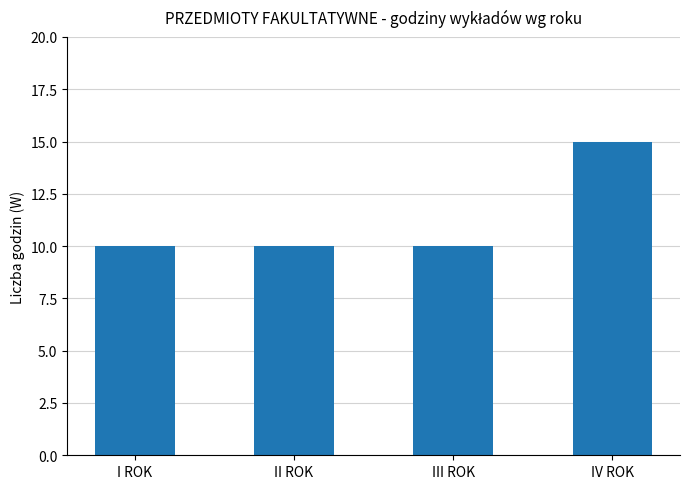

What is the ratio of the value at III ROK to the value at I ROK?

1.0